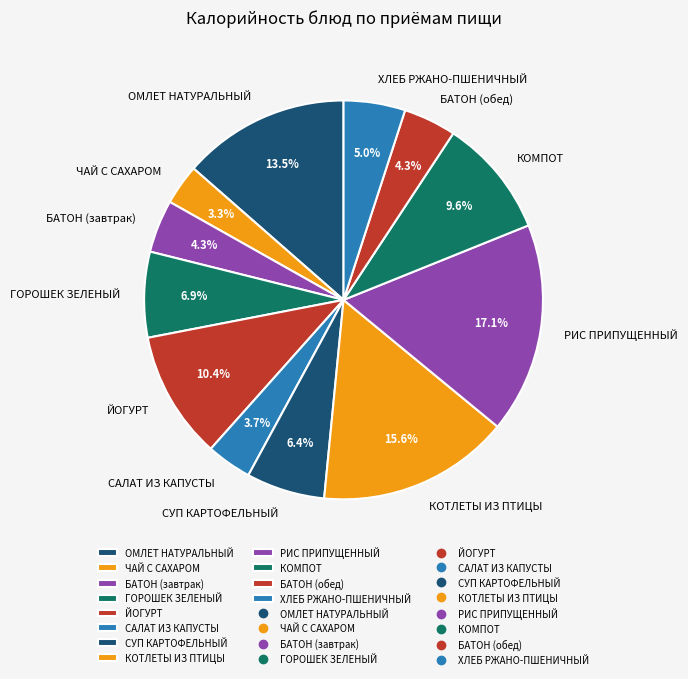

What portion of the pie excludes БАТОН (обед)?

95.7%